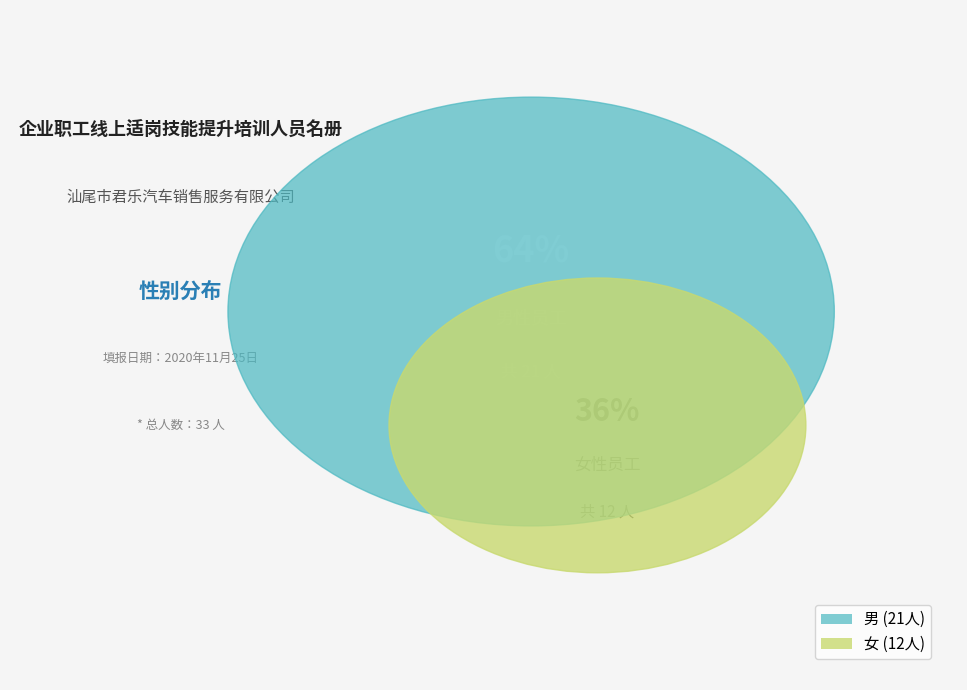

Count the number of slices in the pie.

2